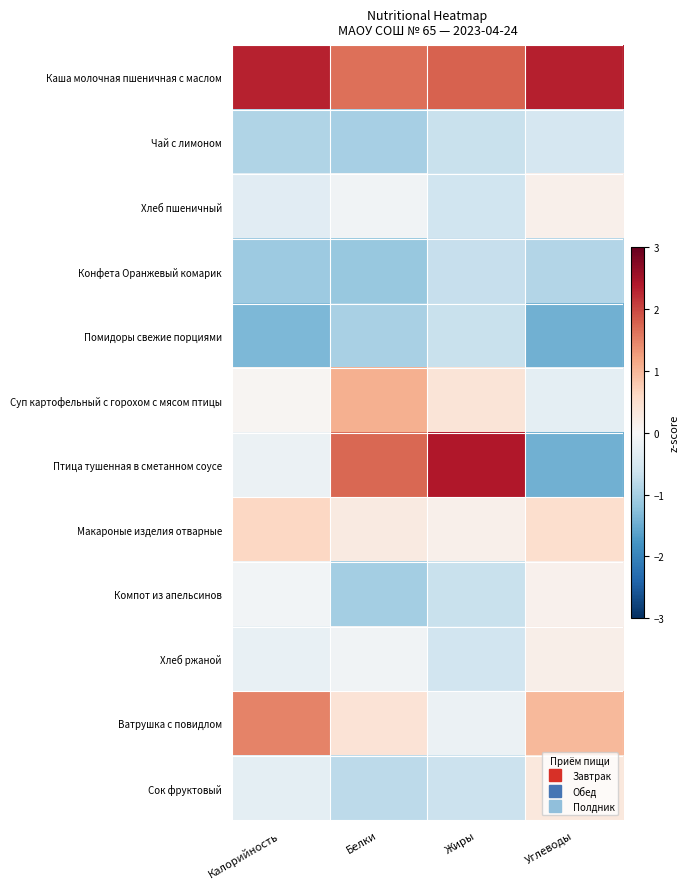

Rank the series at Калорийность from highest to lowest value.

Каша молочная пшеничная с маслом, Ватрушка с повидлом, Макароные изделия отварные, Суп картофельный с горохом с мясом птицы, Компот из апельсинов, Птица тушенная в сметанном соусе, Хлеб ржаной, Сок фруктовый, Хлеб пшеничный, Чай с лимоном, Конфета Оранжевый комарик, Помидоры свежие порциями